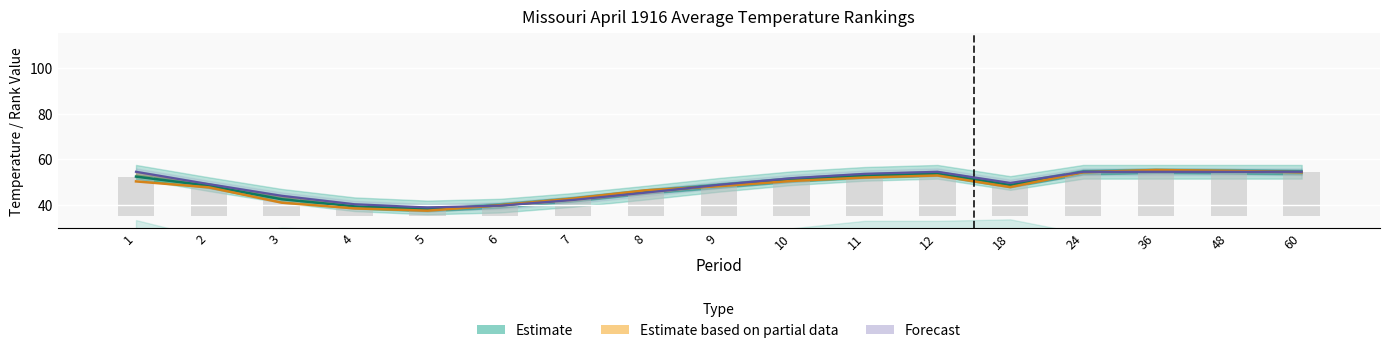

Between 4 and 10, which is larger?

10